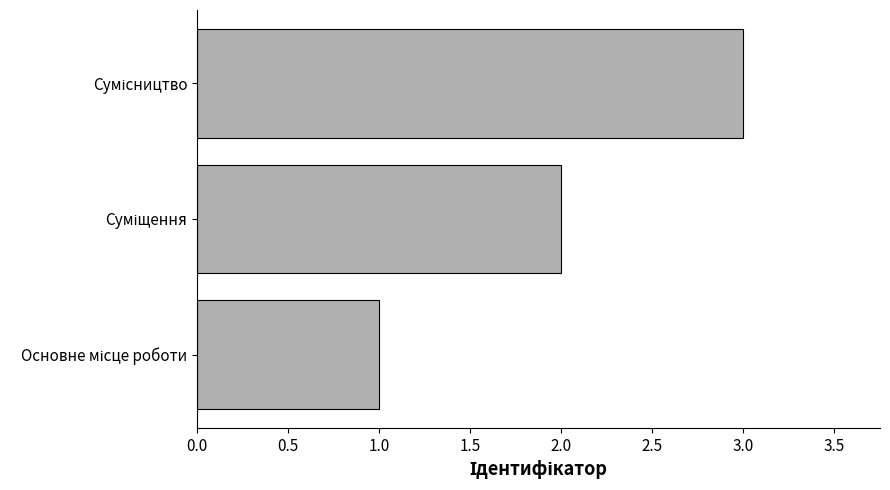

How many values are below 2?

1